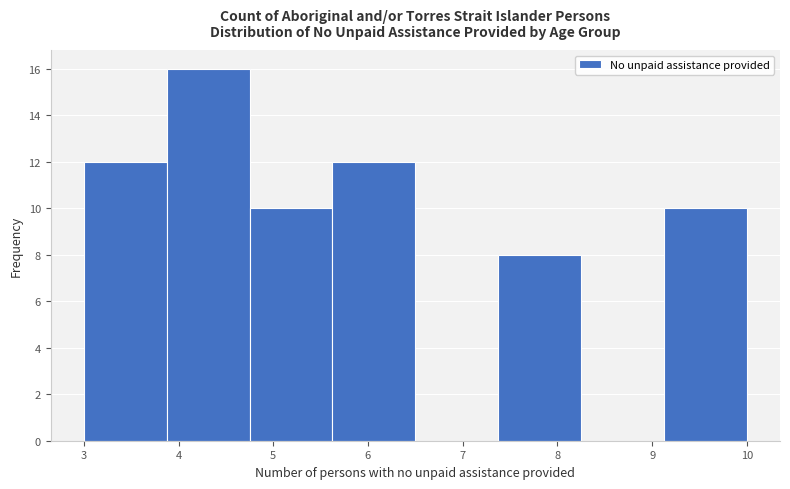

Which range on the x-axis has the tallest bar?

3.9 to 4.8